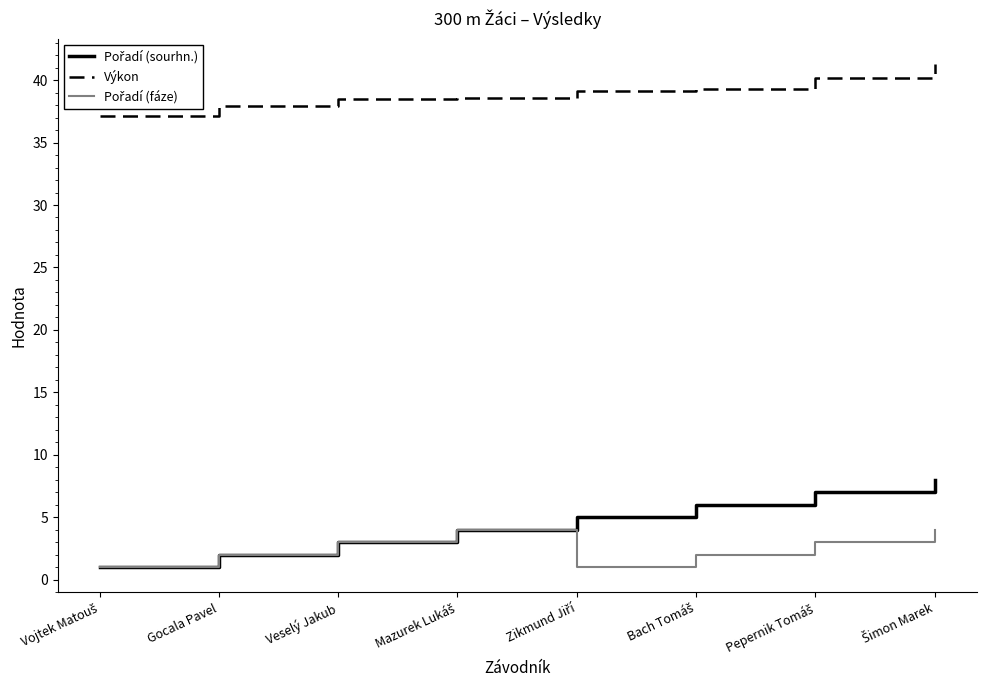

What is the minimum value for Výkon?

37.1